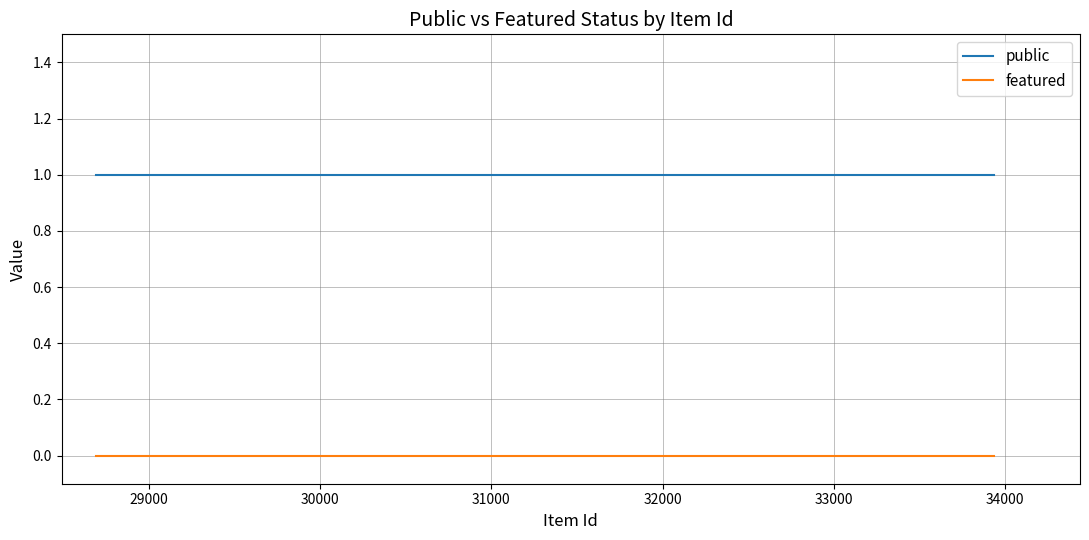

Does the chart display data point markers on the line(s)?

No